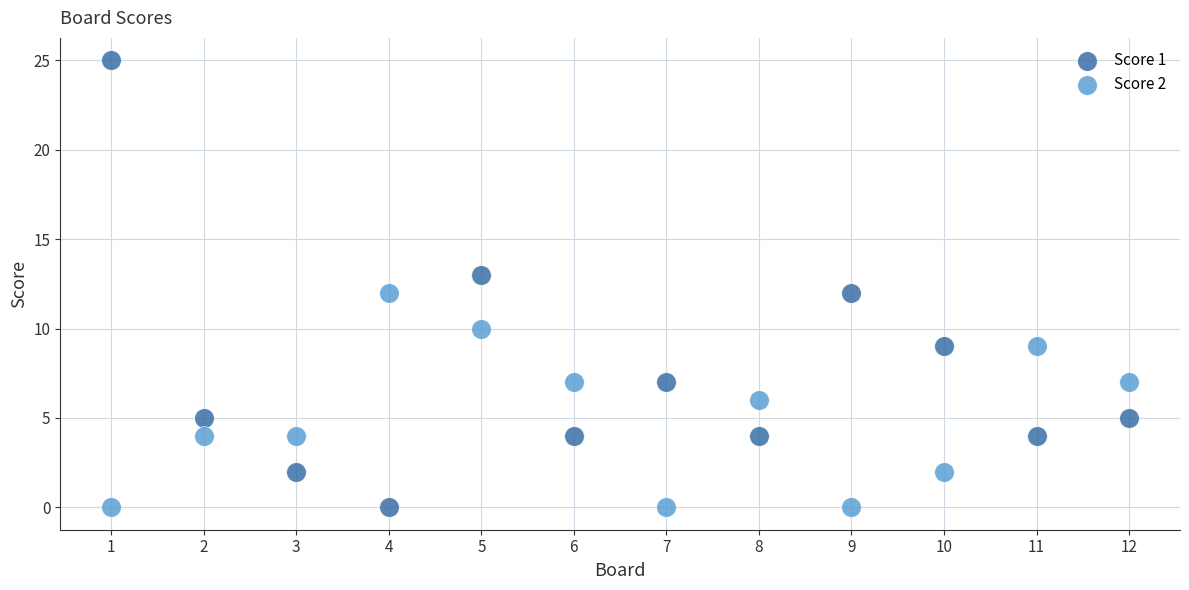

Which series reaches the maximum Y coordinate?

Score 1